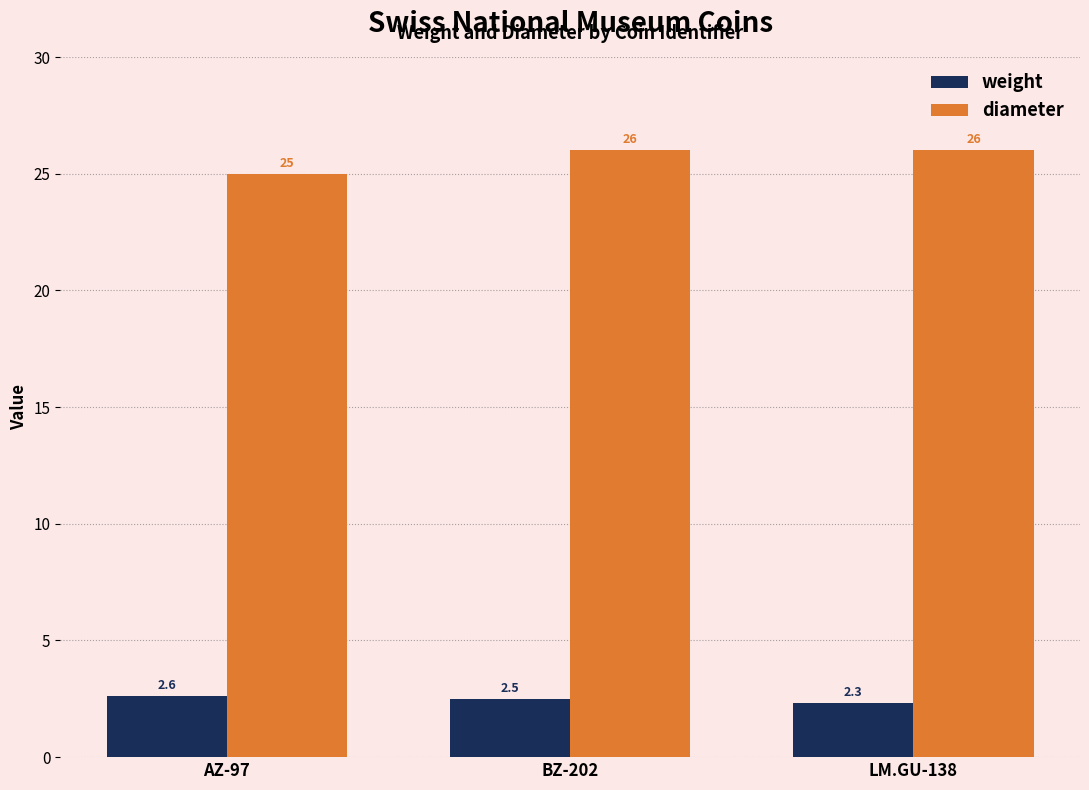

True or false: weight has a value of 0.8 at AZ-97.

False